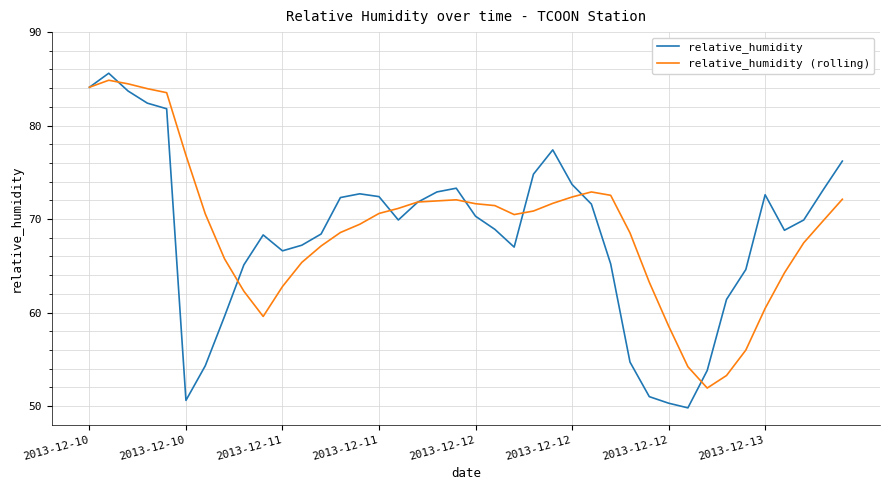

What is the sum of all relative_humidity values?

2738.1